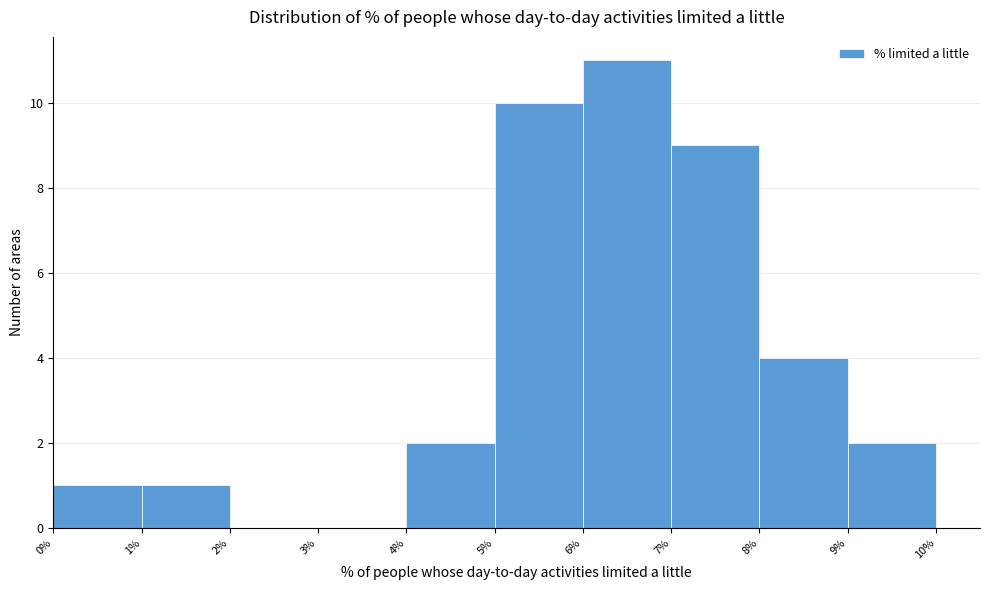

Which range on the x-axis has the tallest bar?

6% to 7%